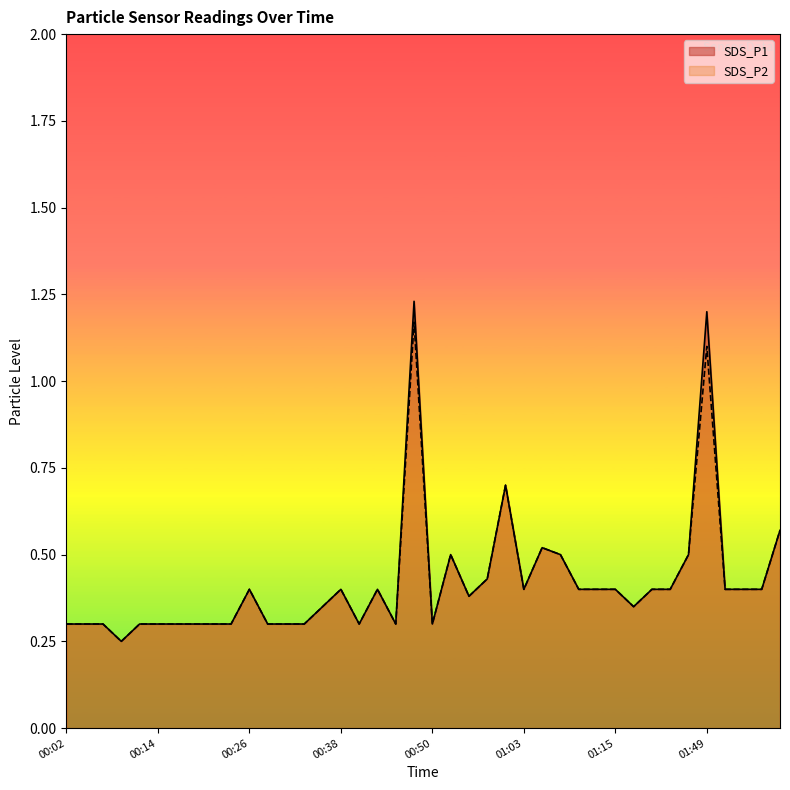

True or false: SDS_P1 and SDS_P2 cross at least once.

False